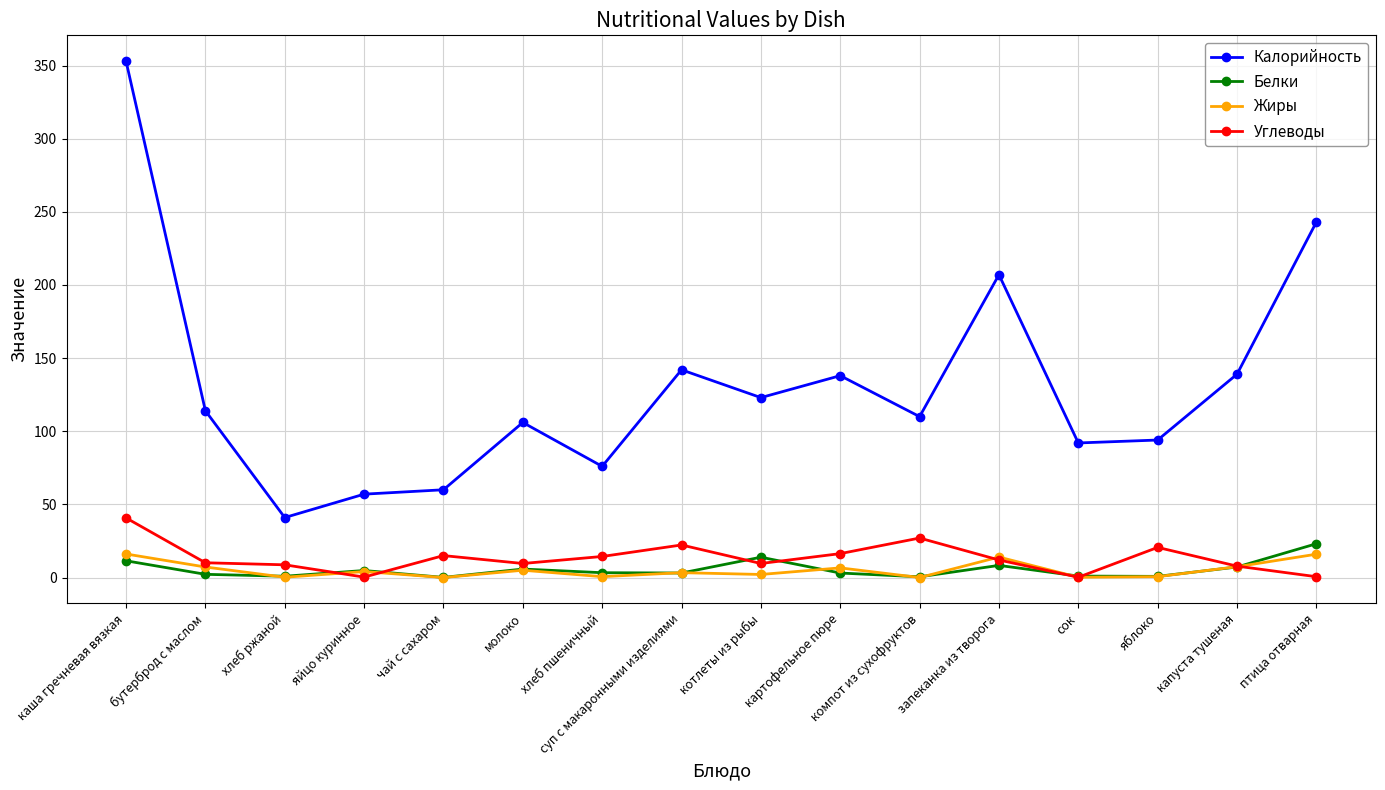

What is the sum of all Белки values?

89.5